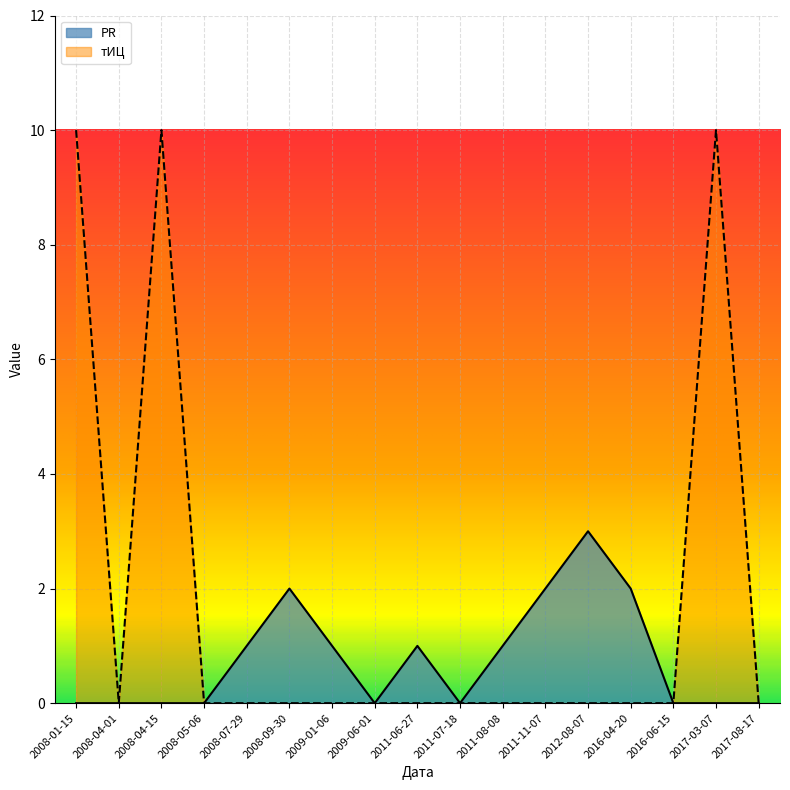

The value of тИЦ at 2011-07-18 is 0. True or false?

True